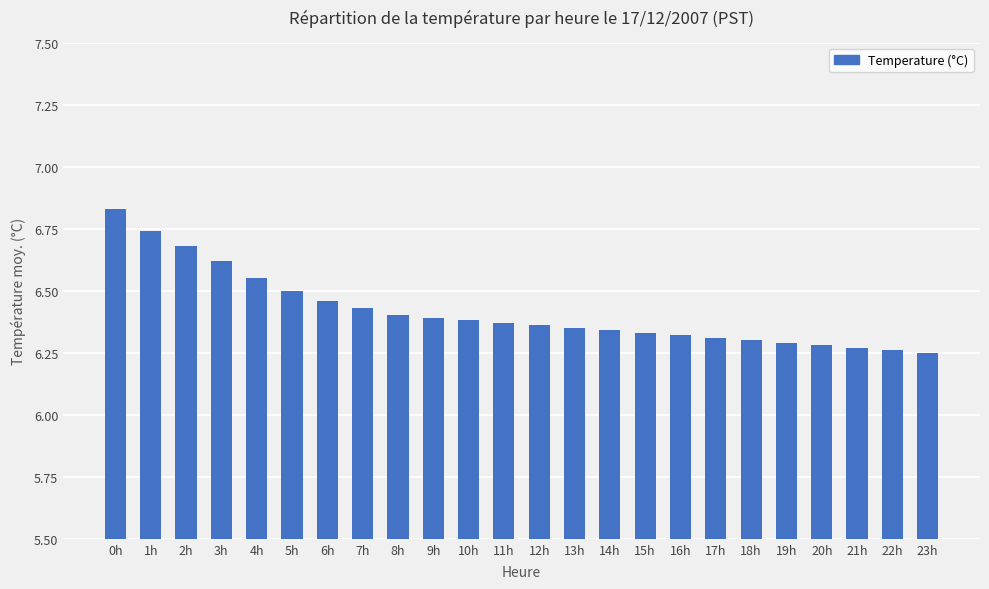

Which label corresponds to the largest value in the chart?

0h